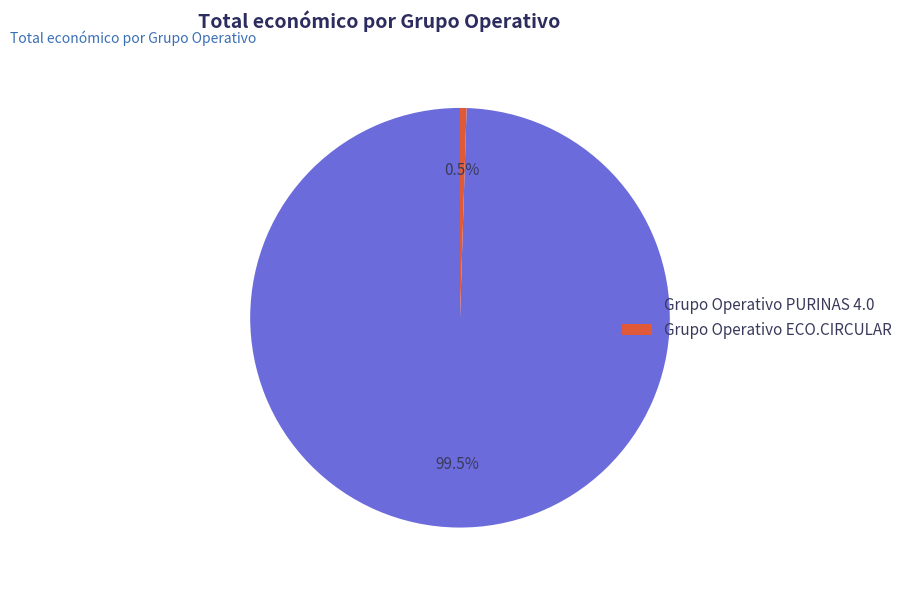

Count the number of slices in the pie.

2